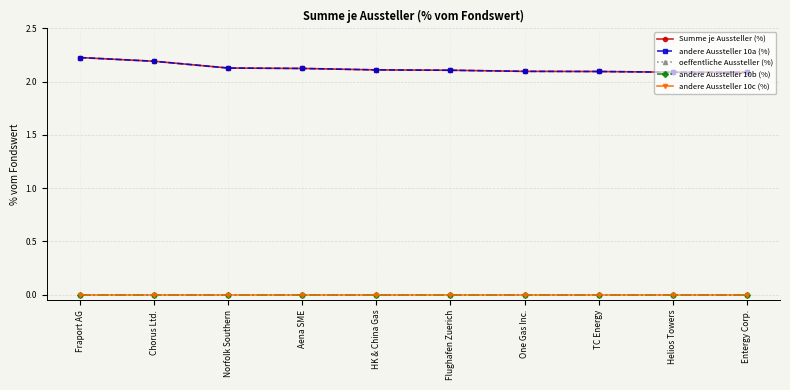

Does the chart have visible grid lines?

Yes